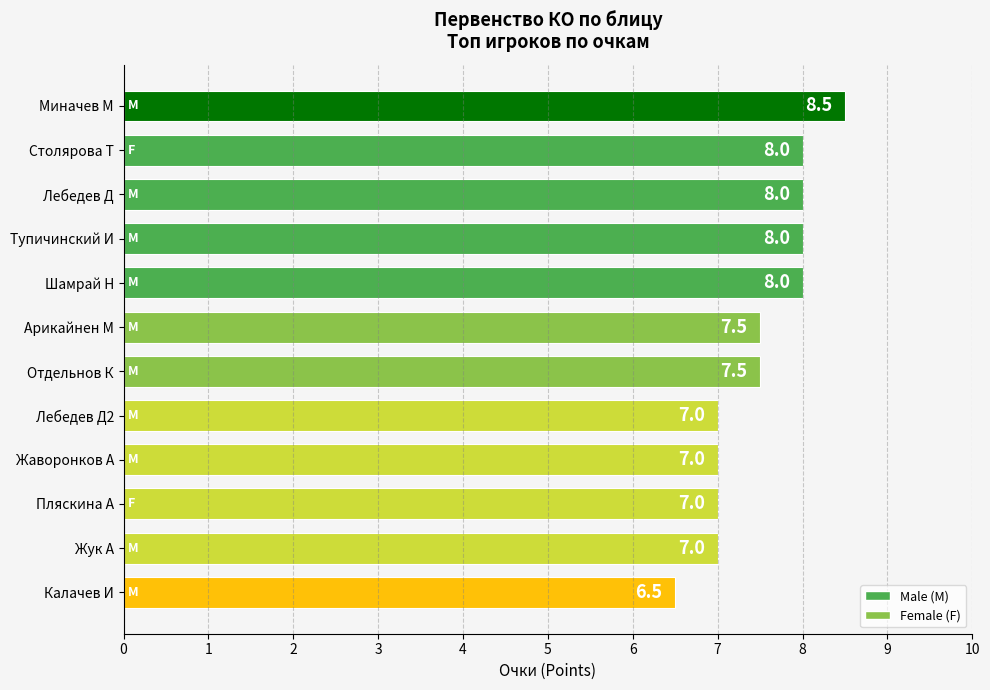

What is the difference between the second highest and second lowest values?

1.0